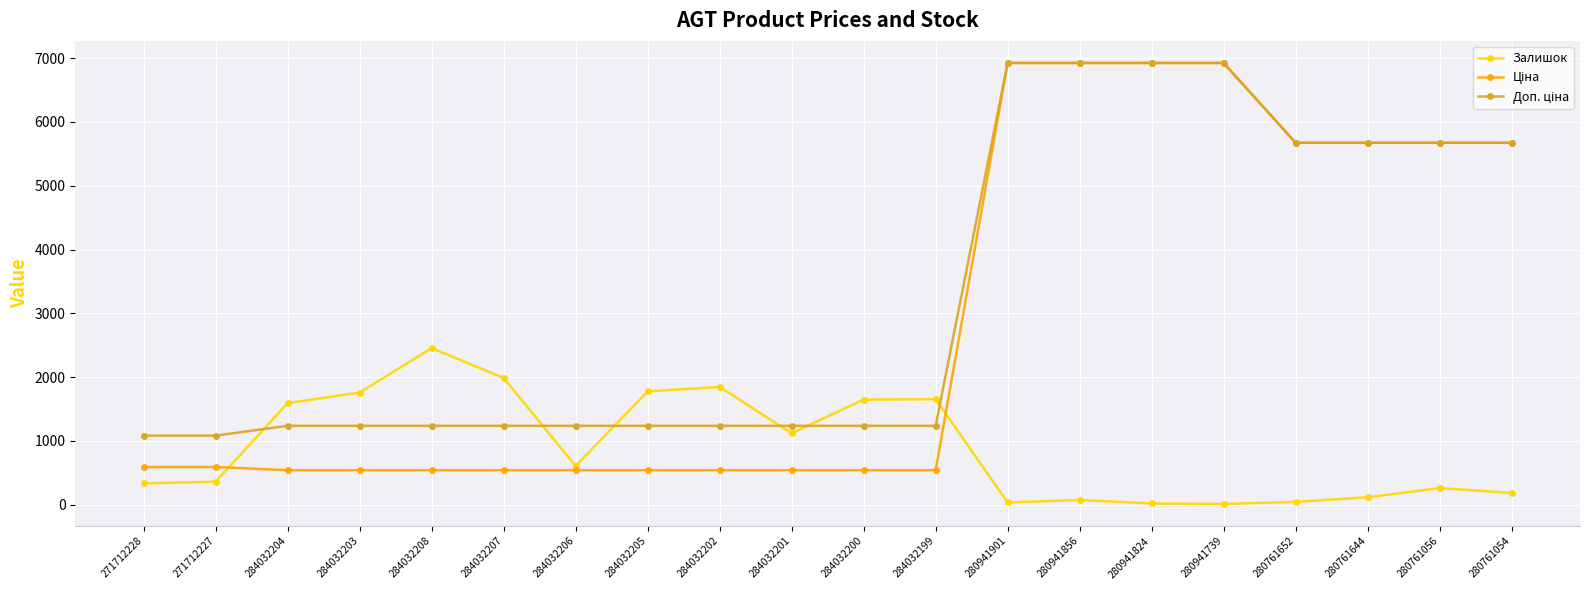

What is the greatest value displayed?

6925.7